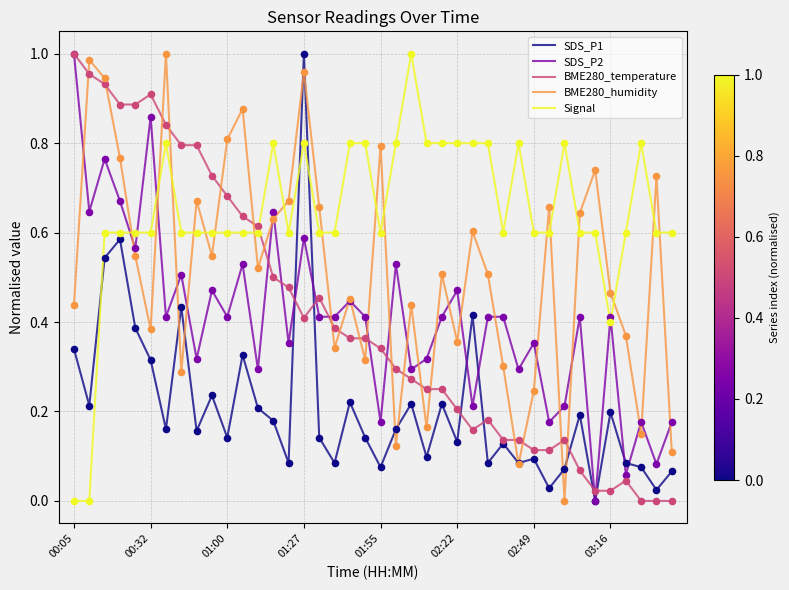

Which series has the largest total across all categories?

Signal